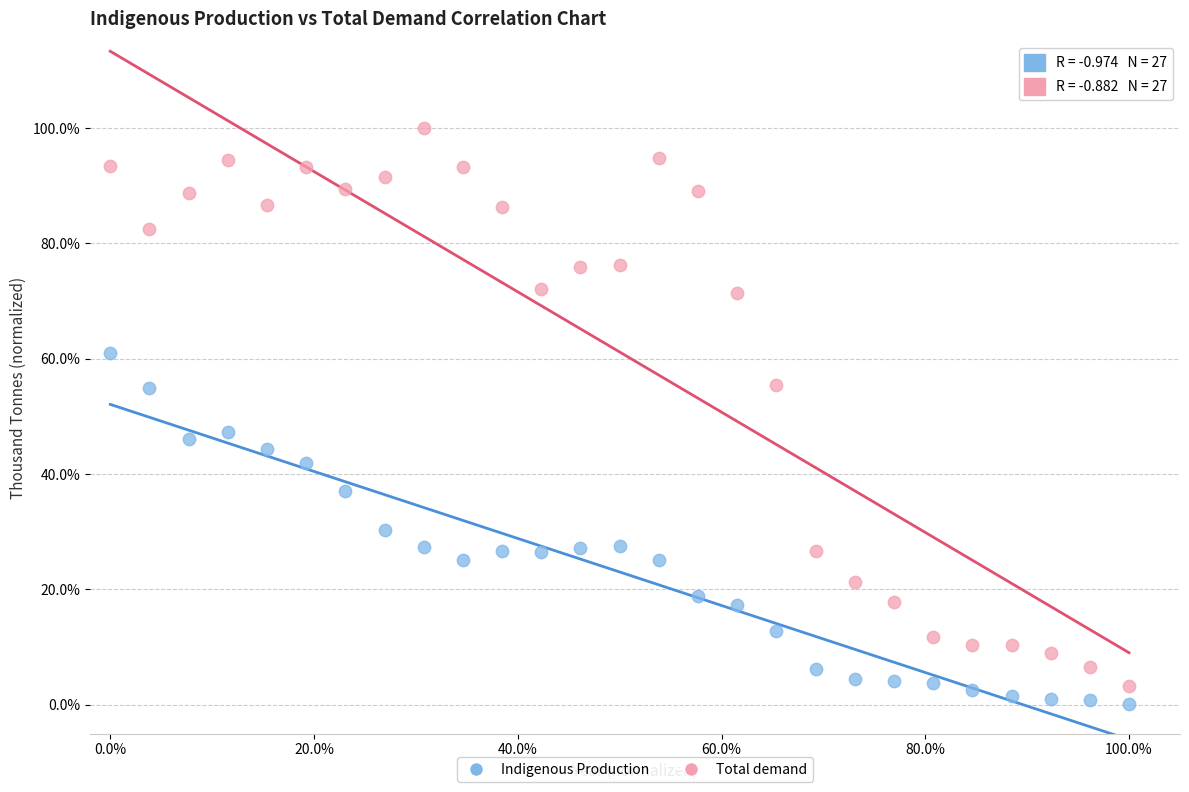

Which series contains the lowest Y value?

Indigenous Production